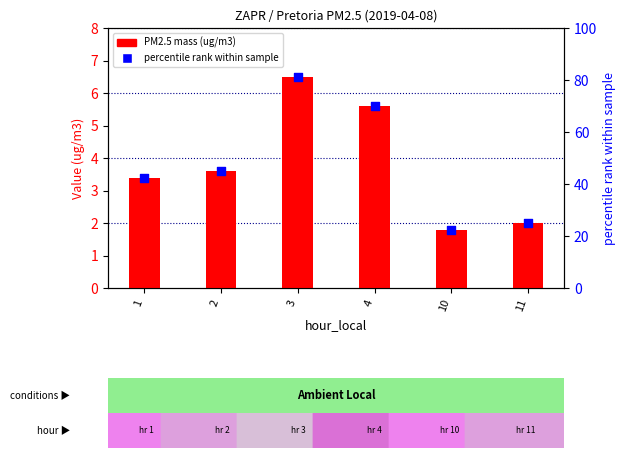

What are all the series names shown in the legend?

PM2.5 mass (ug/m3), percentile rank